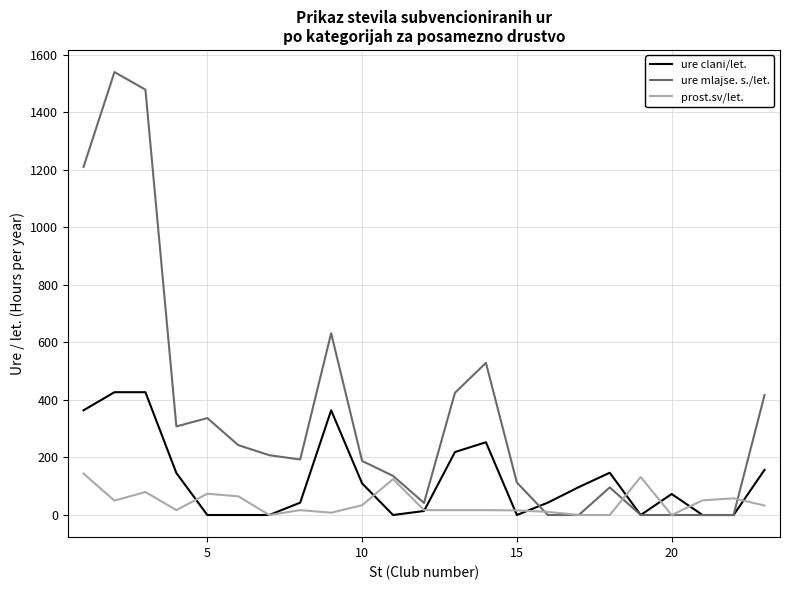

Which series has the largest total across all categories?

ure mlajse. s./let.